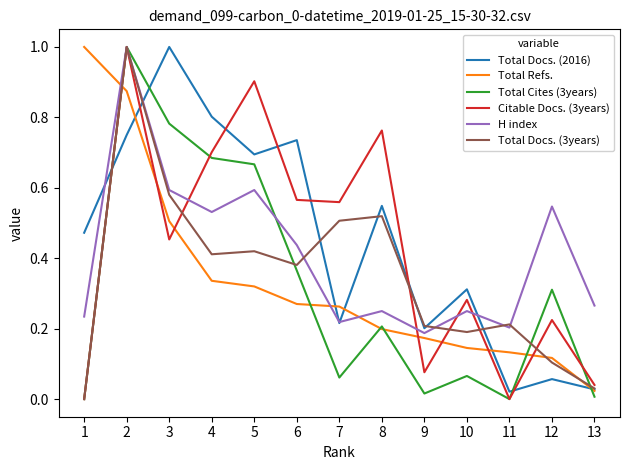

Which series changed the most between 1 and 6?

Total Refs.